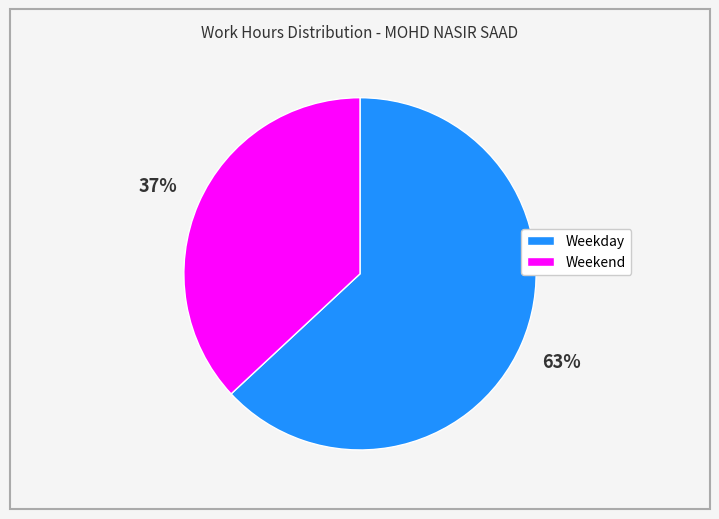

How many slices are in this pie chart?

2